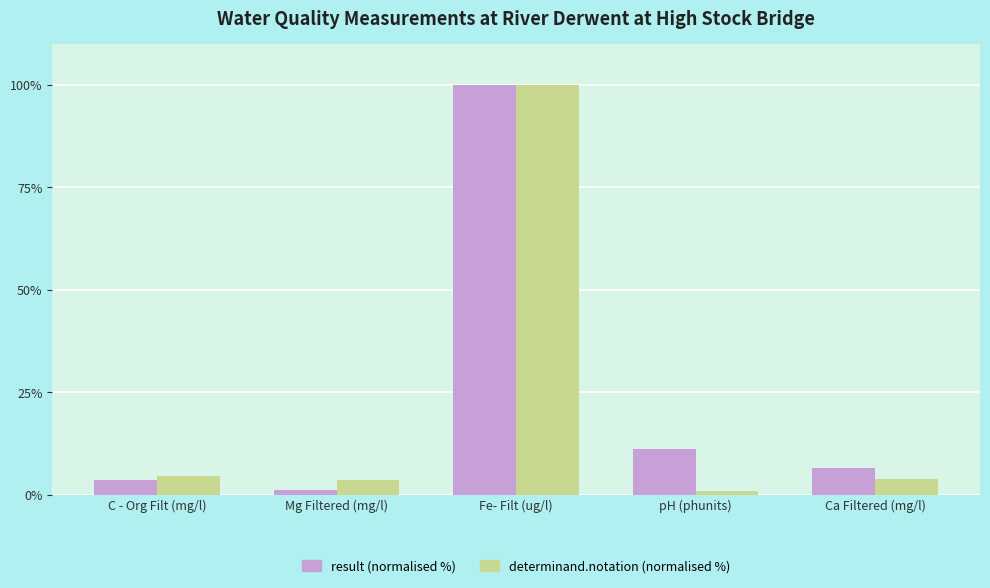

What is the average value of the determinand.notation (normalised %) series?

22.6